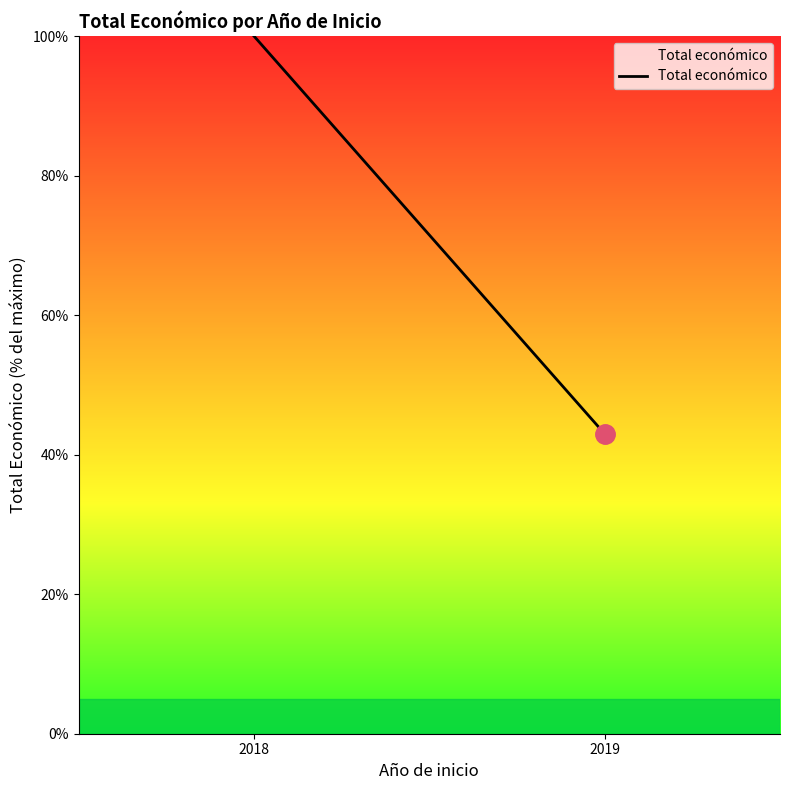

List the labels in order of value, smallest first.

2019, 2018